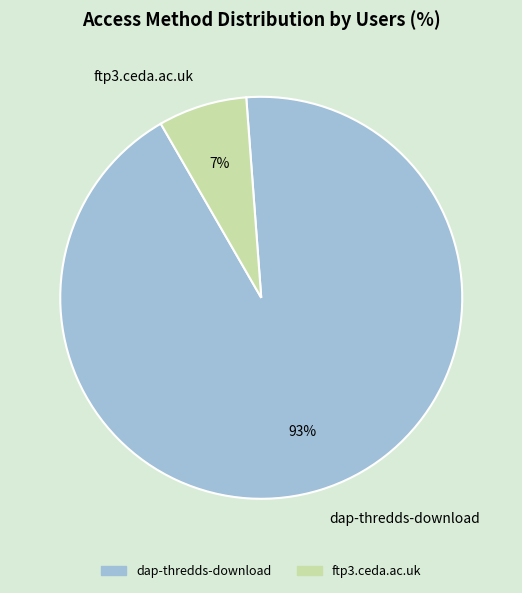

To the nearest percent, what portion does dap-thredds-download represent?

93%